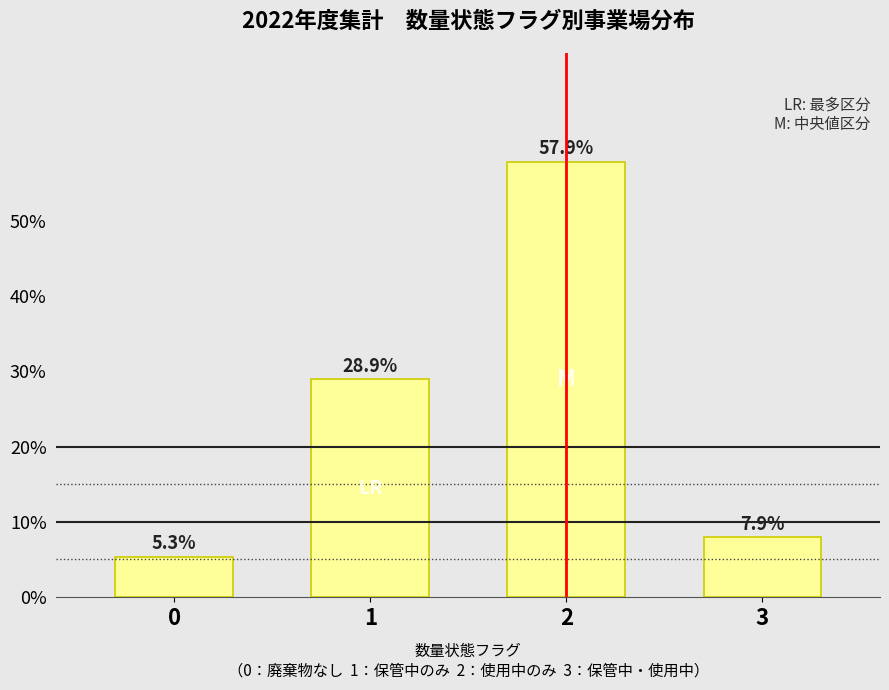

Reading right to left, extract all data points from this chart.

3=7.9	2=57.9	1=28.9	0=5.3